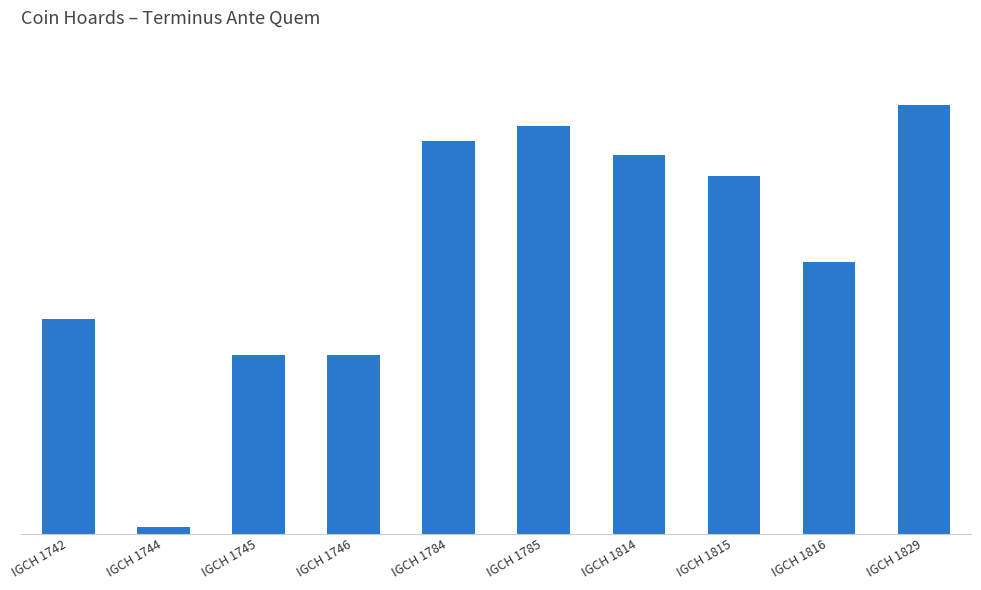

What is the value of the 6th bar from the left?

57